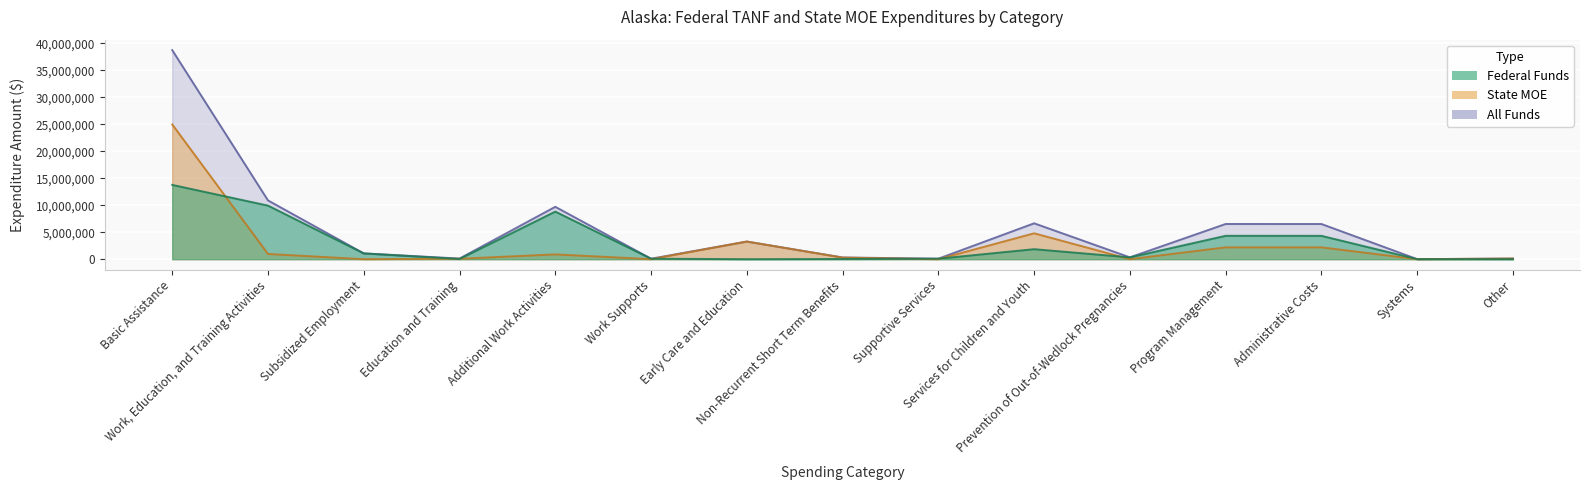

At which category does federal_funds reach its first local valley?

Education and Training